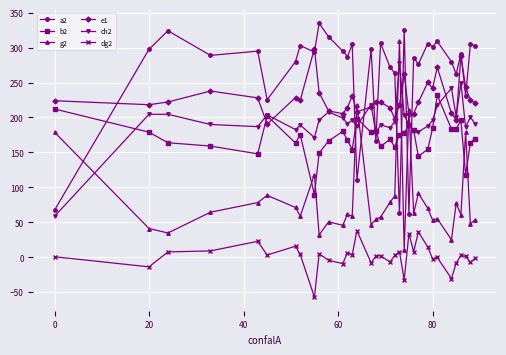

What is the smallest value displayed?

-57.0